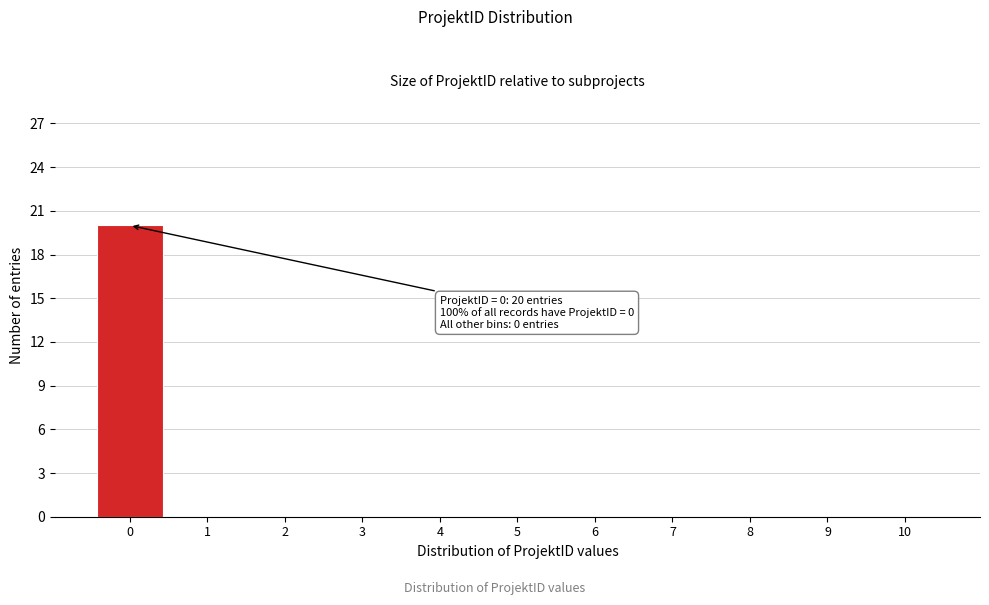

Which range on the x-axis has the tallest bar?

-0.5 to 0.5